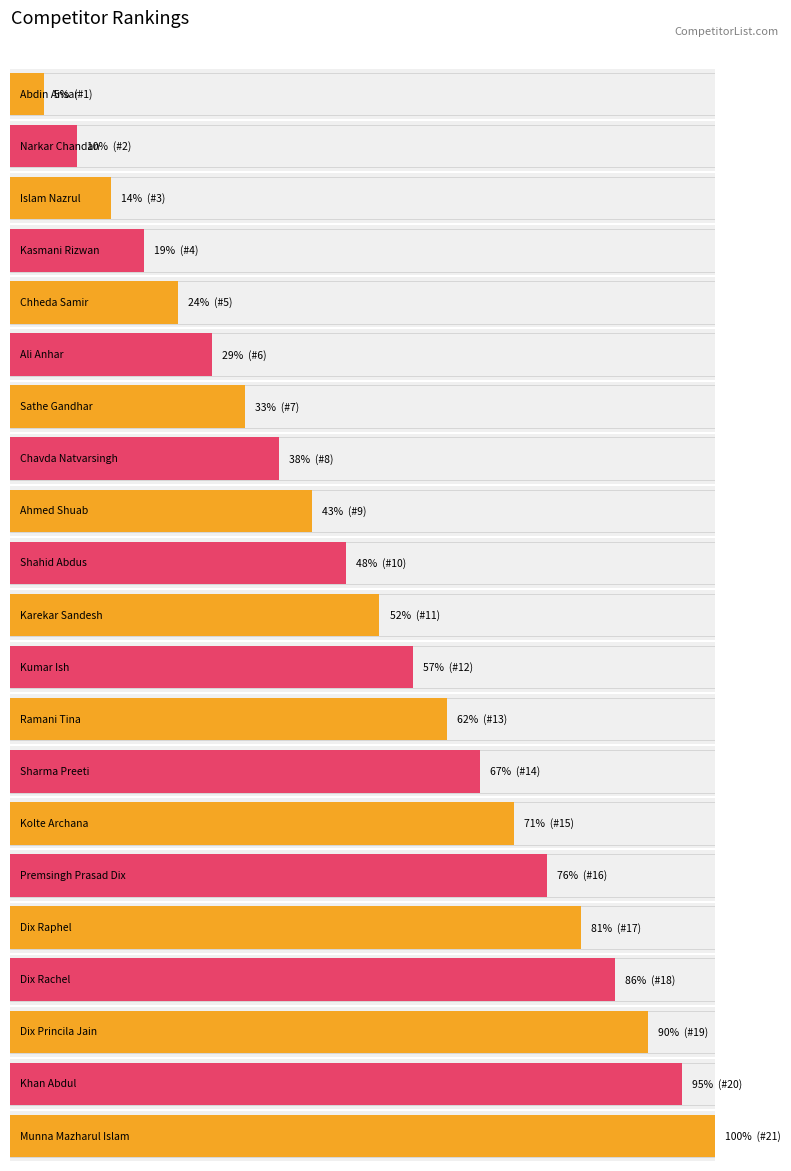

At which category does the chart reach its peak across all series?

Munna Mazharul Islam